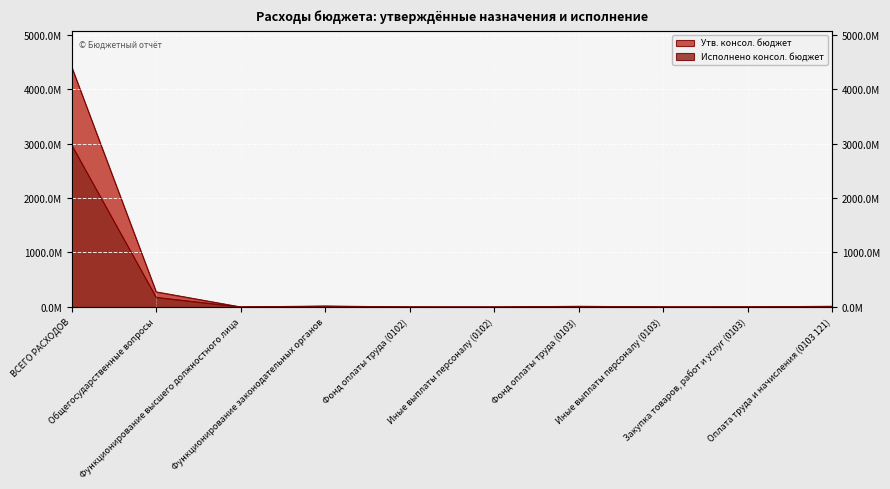

List the series in order of their overall mean, lowest first.

Исполнено консол. бюджет, Утв. консол. бюджет